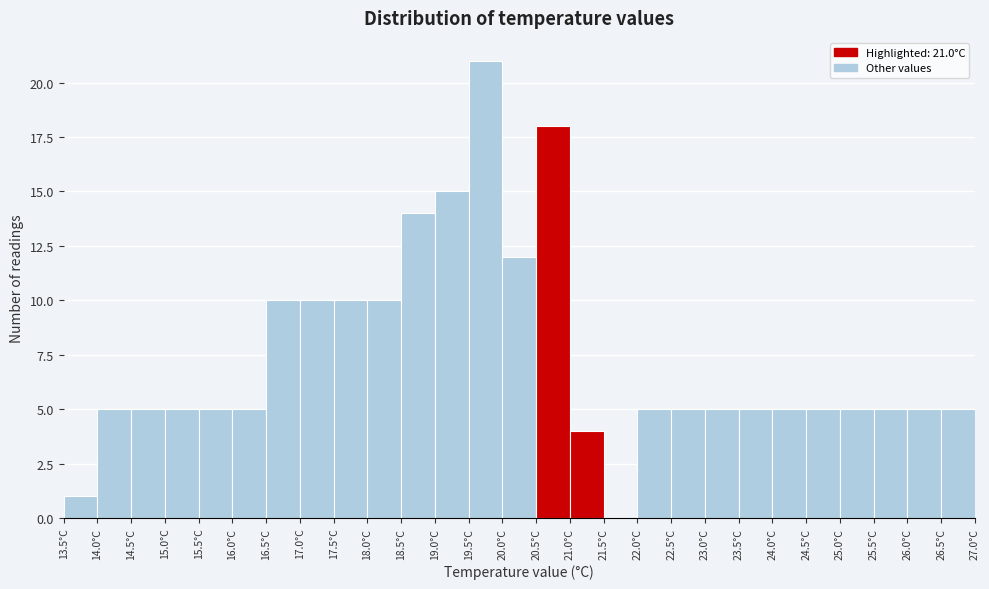

Over which range of the x-axis is the bar tallest?

19.5 to 20.0